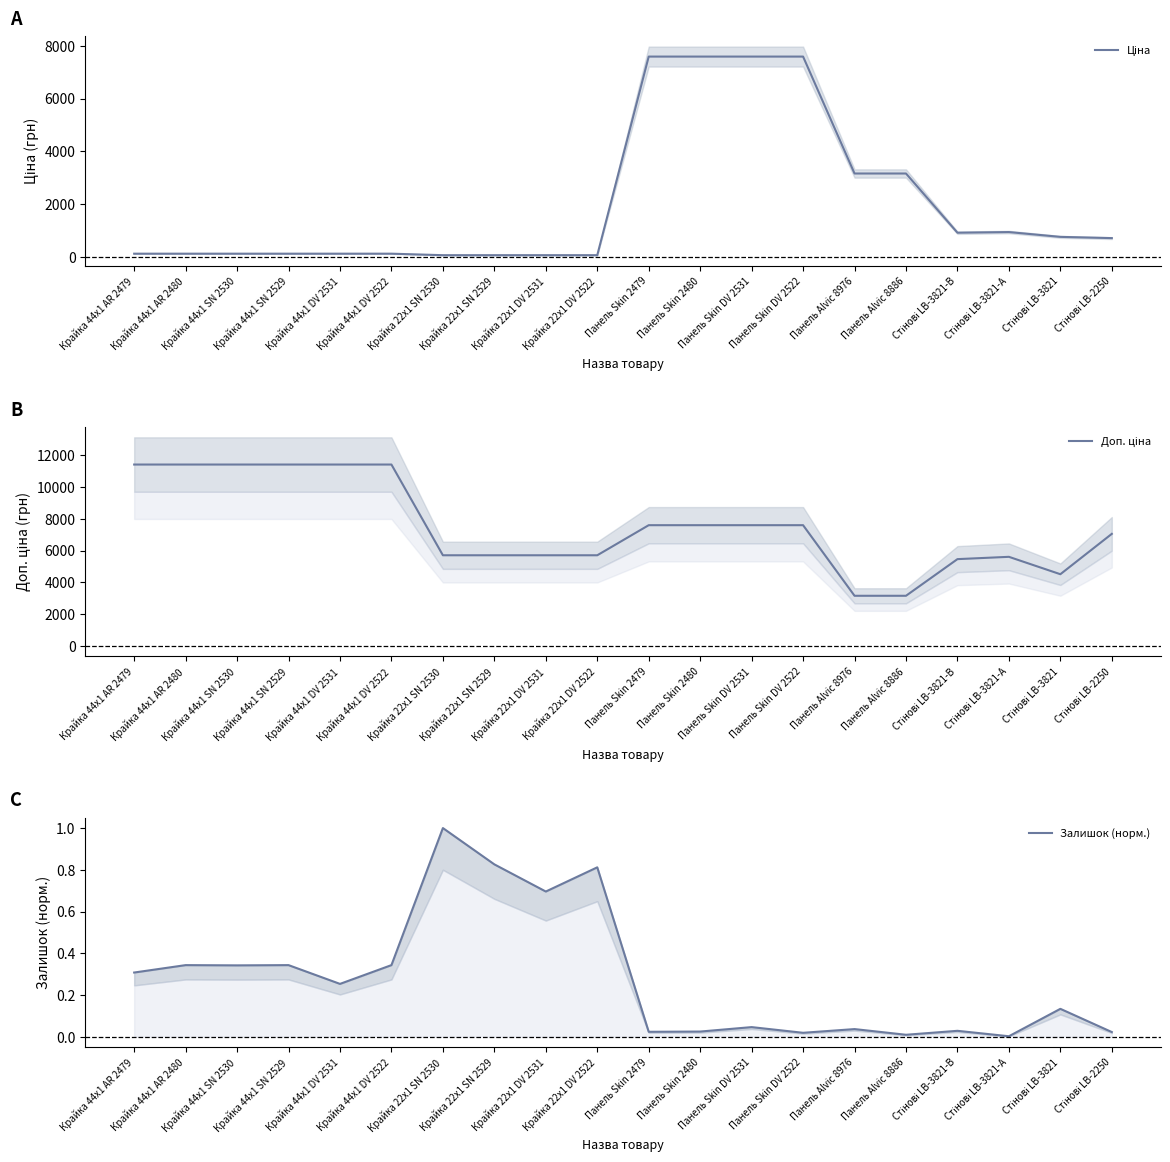

List the series in order of their peak value, highest first.

Доп. ціна, Ціна, Залишок (норм.)